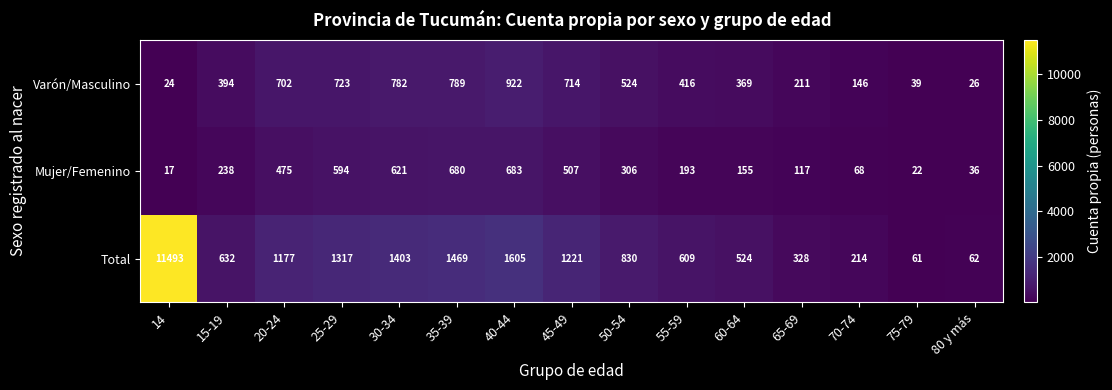

What is the smallest value displayed?

17